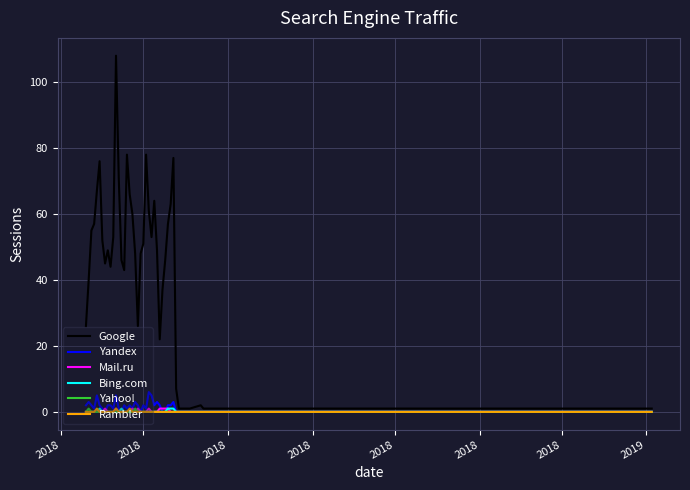

How many distinct data groups are displayed?

6